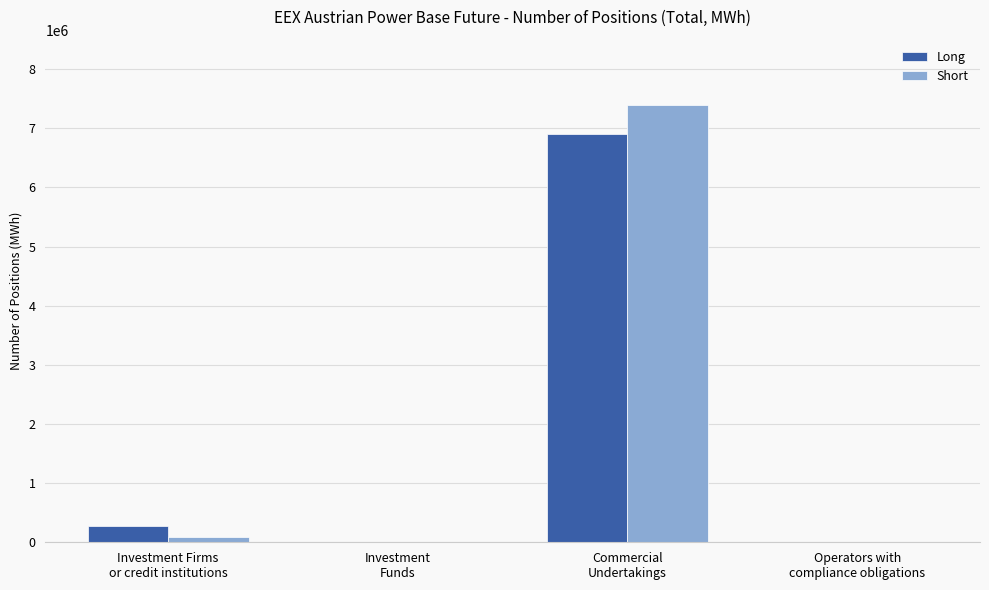

What is the sum of all Long values?

7180339